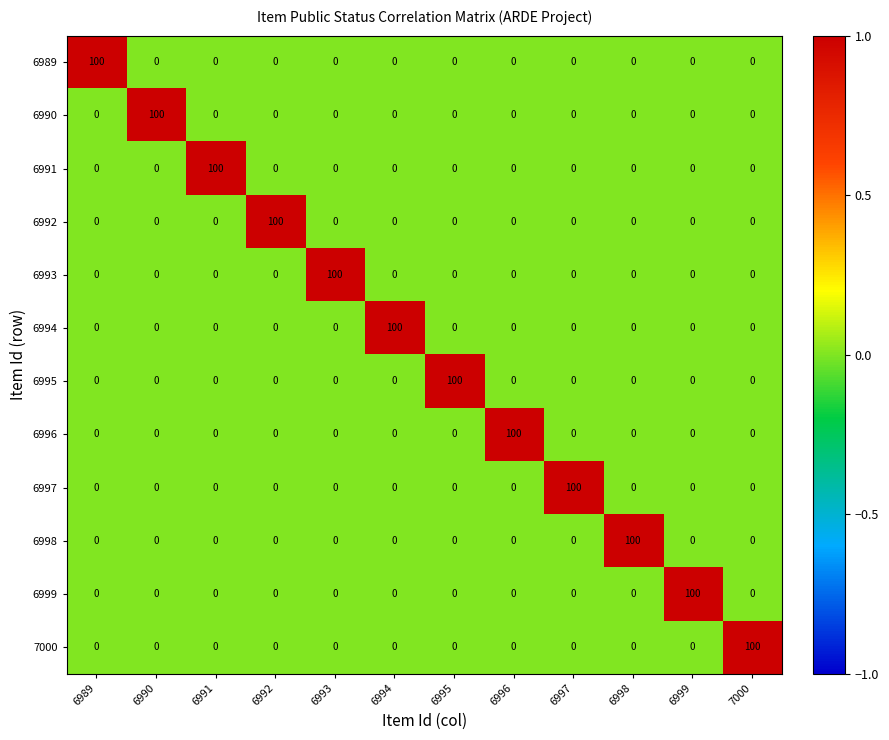

How many series are shown in this chart?

12